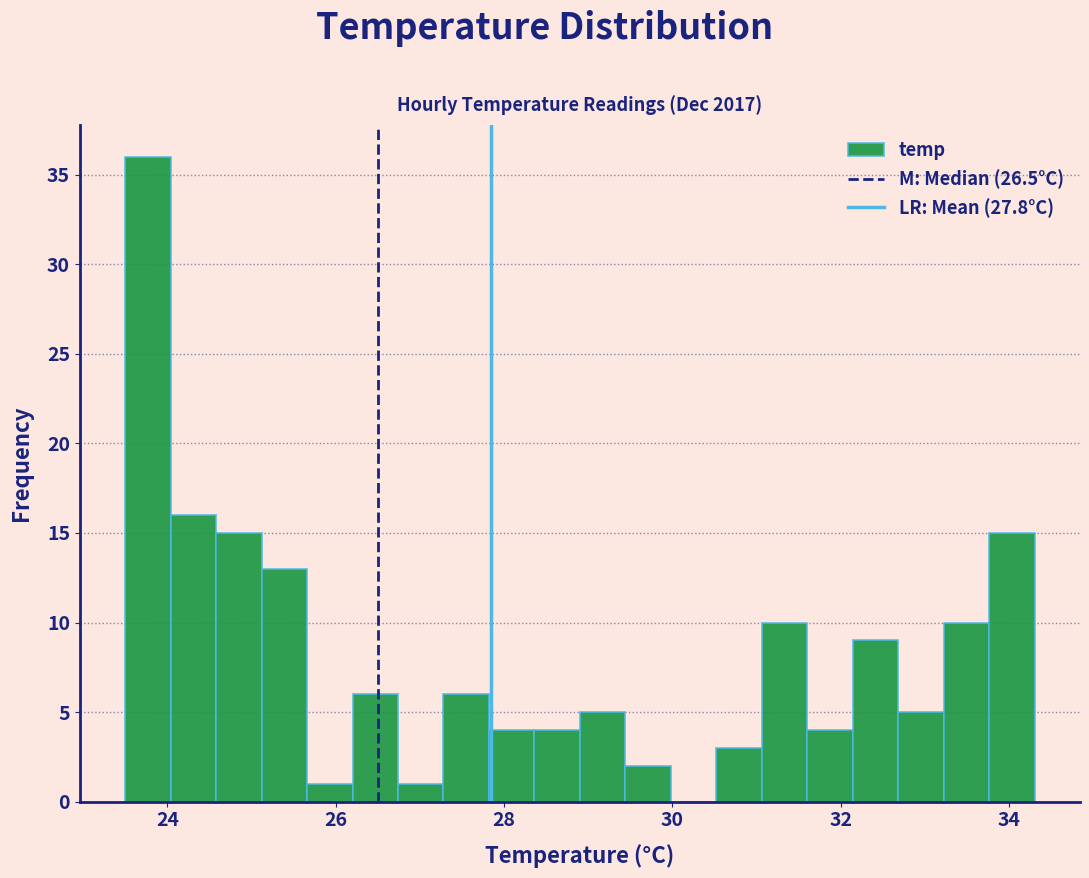

Around what value on the x-axis is the tallest bar? Give the approximate position of its centre, as read against the axis.

23.8